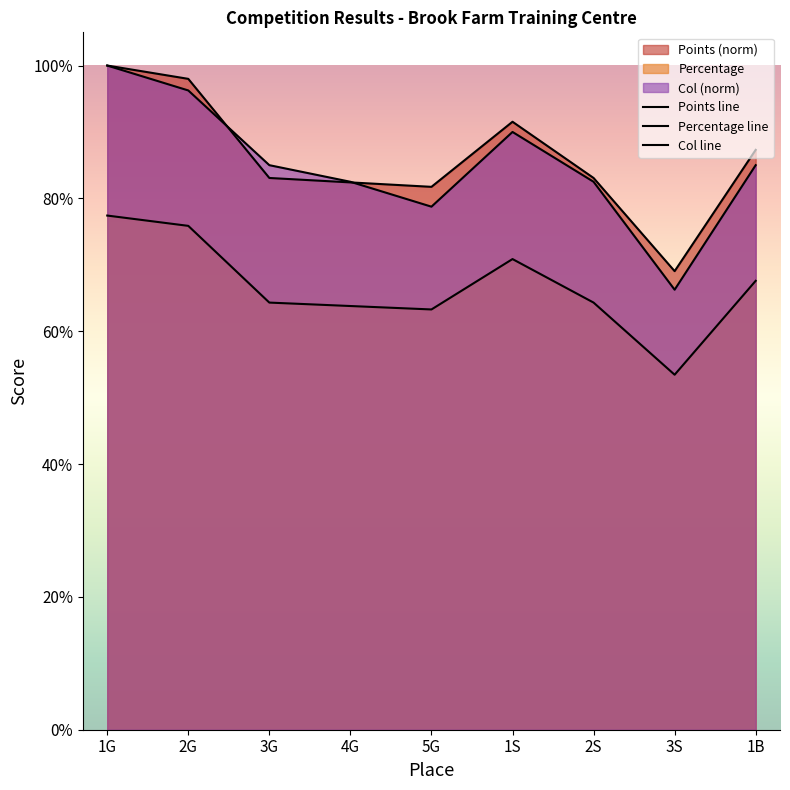

Where is the first local minimum for Col?

5G